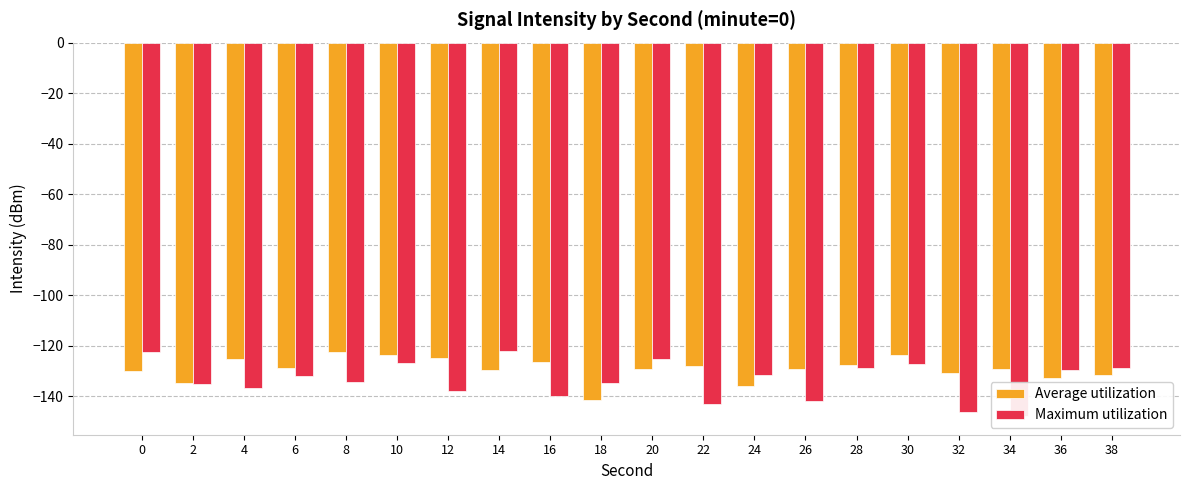

Where is Average utilization nearest to the value -131?

32